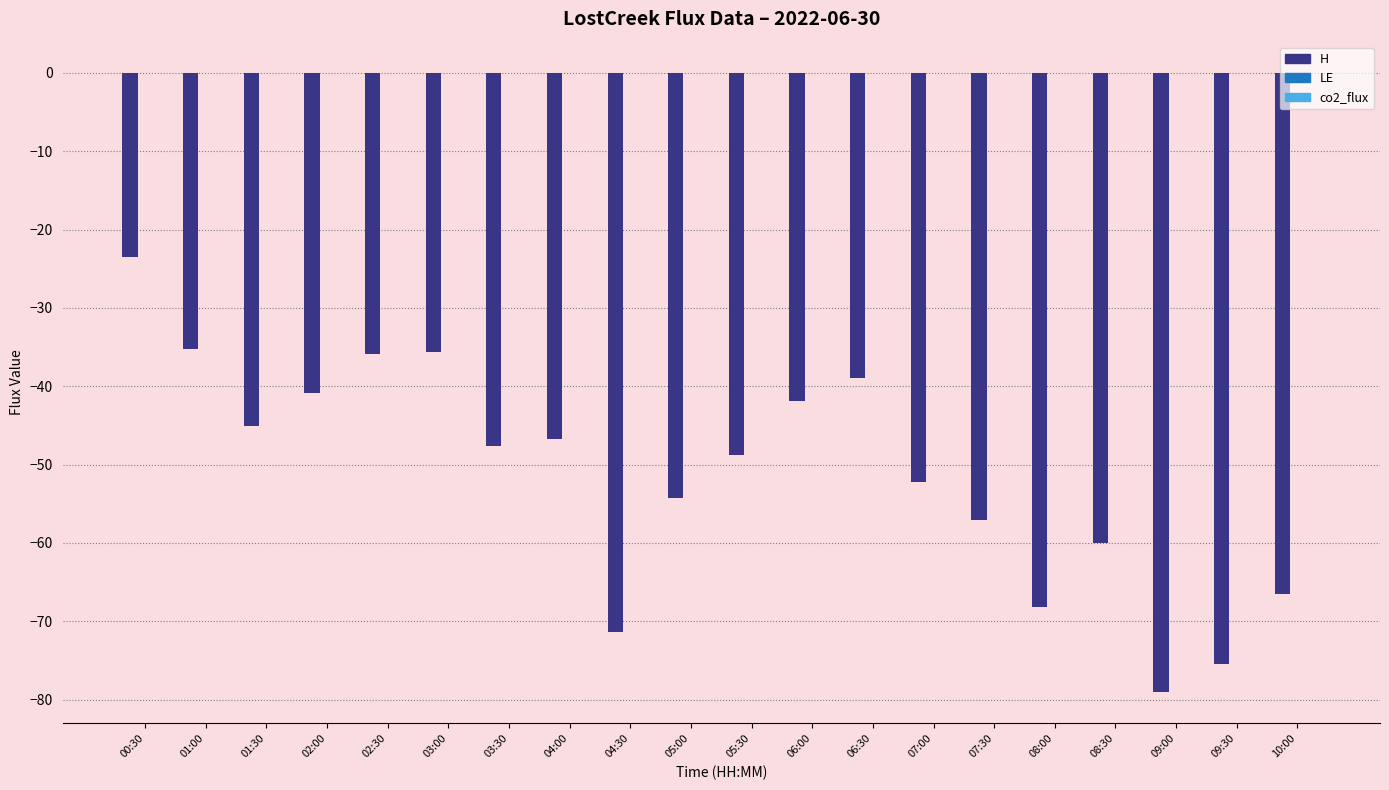

What is the highest value of the H series?

-23.4